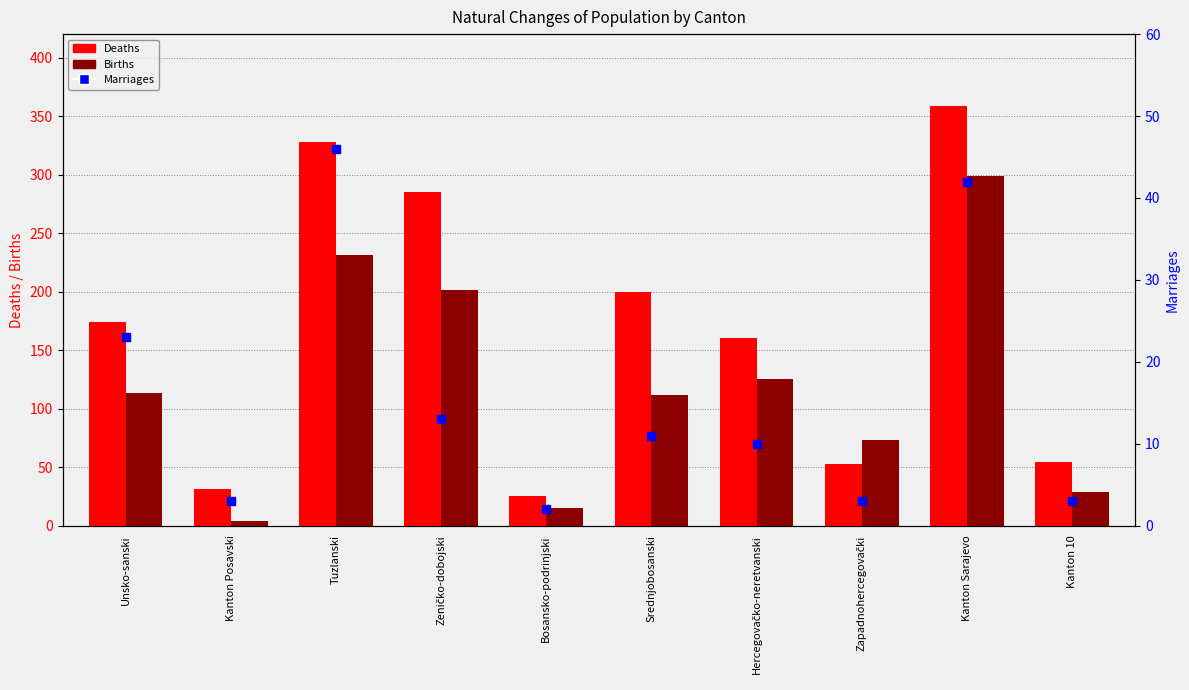

Which series has the largest total across all categories?

Deaths